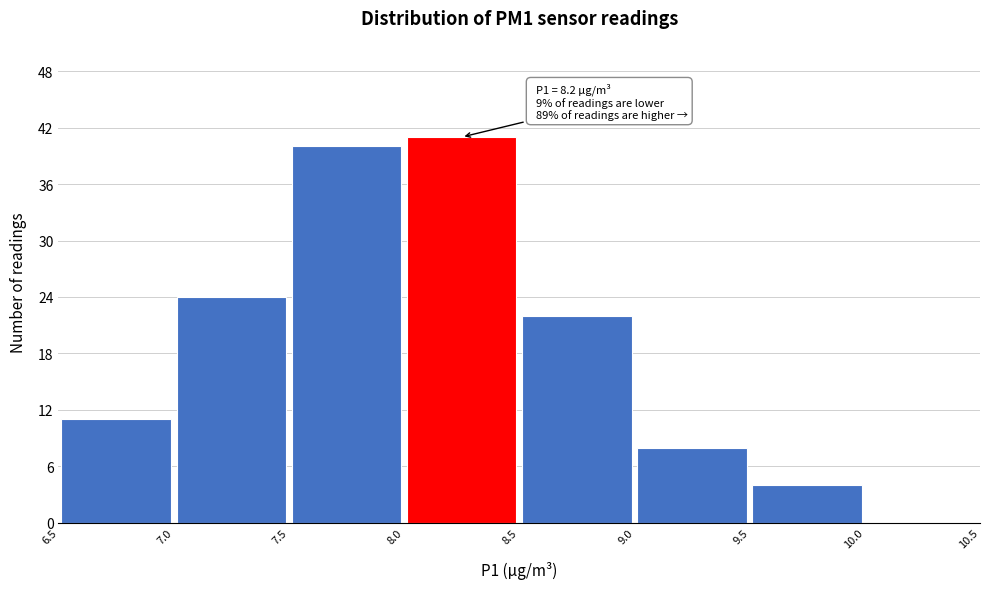

Which range on the x-axis has the tallest bar?

8.0 to 8.5